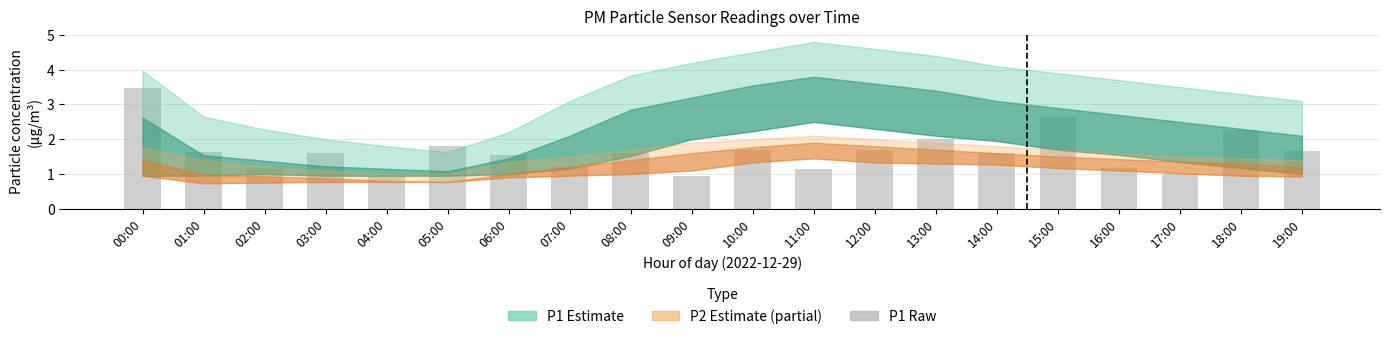

Between 12:00 and 04:00, which is larger?

12:00